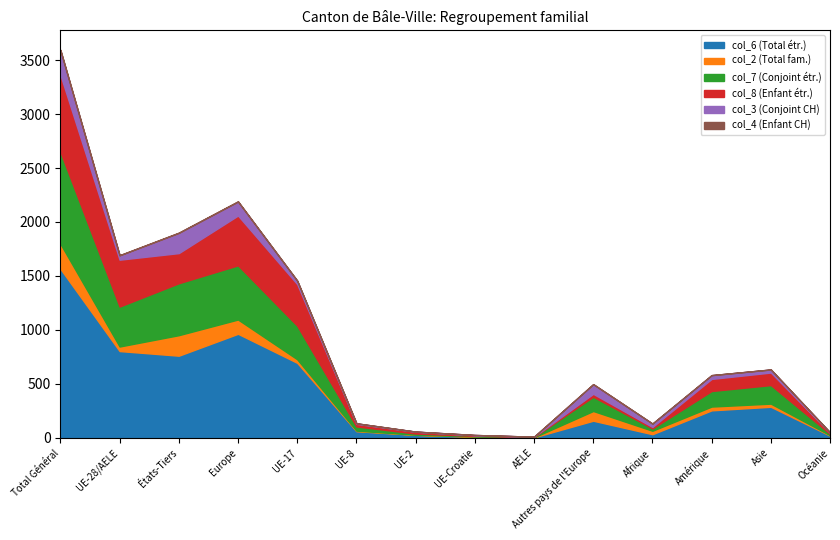

True or false: col_7 (Conjoint étr.) and col_4 (Enfant CH) cross at least once.

False